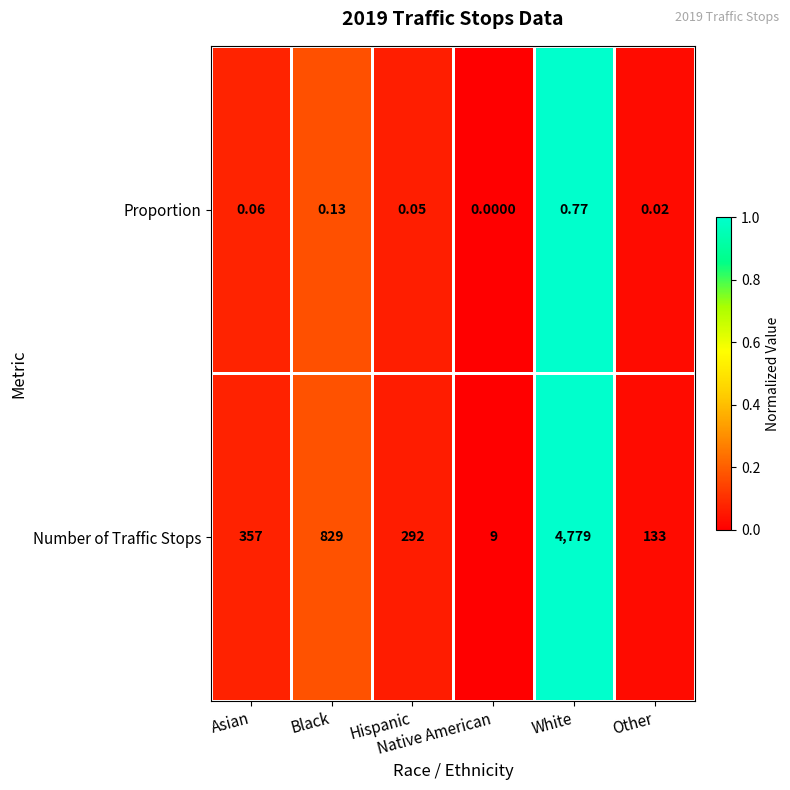

Which series has the largest range (max minus min)?

Number of Traffic Stops